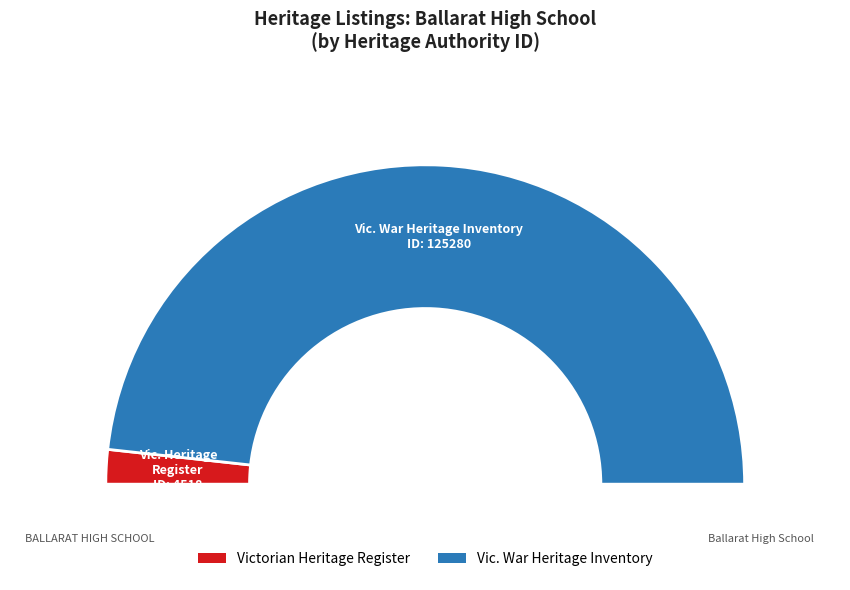

Do Ballarat High School and BALLARAT HIGH SCHOOL together represent more than half of the pie?

Yes